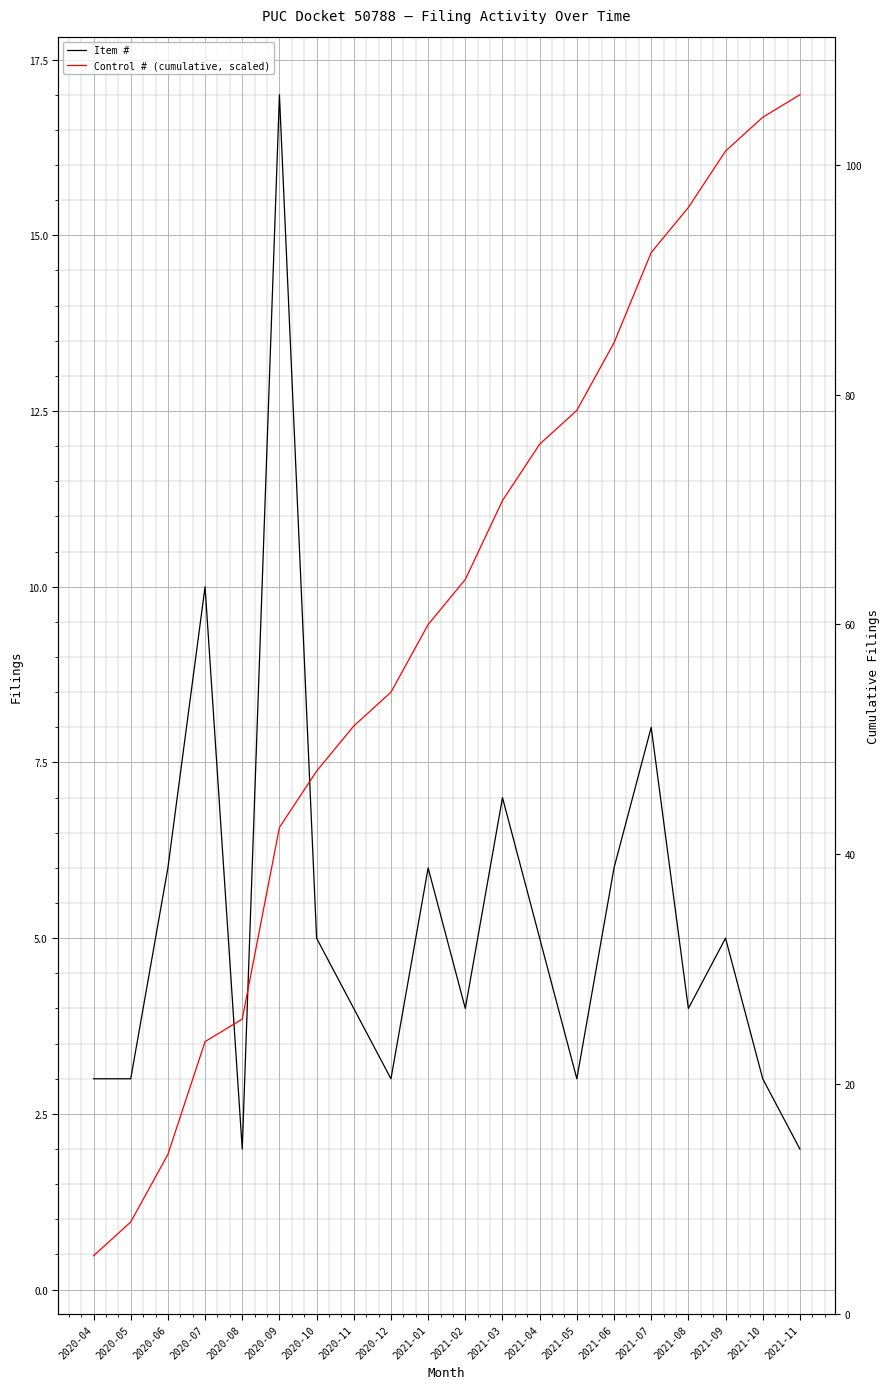

How many lines are shown in the chart?

2